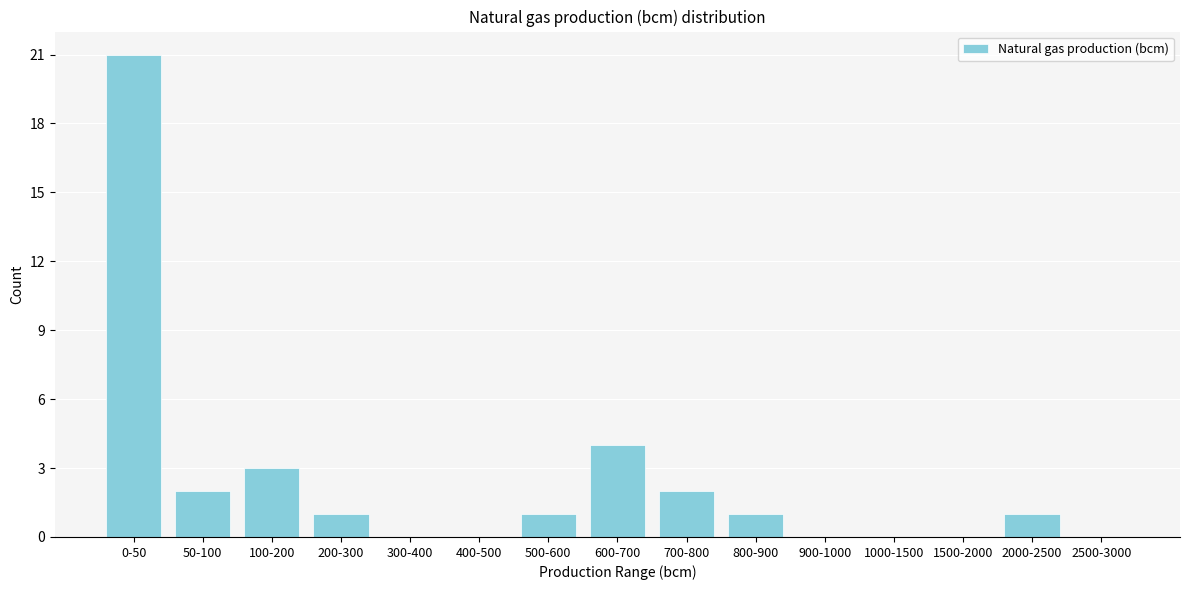

Reading left to right, what are all the values shown in this chart?

0-50=21	50-100=2	100-200=3	200-300=1	300-400=0	400-500=0	500-600=1	600-700=4	700-800=2	800-900=1	900-1000=0	1000-1500=0	1500-2000=0	2000-2500=1	2500-3000=0